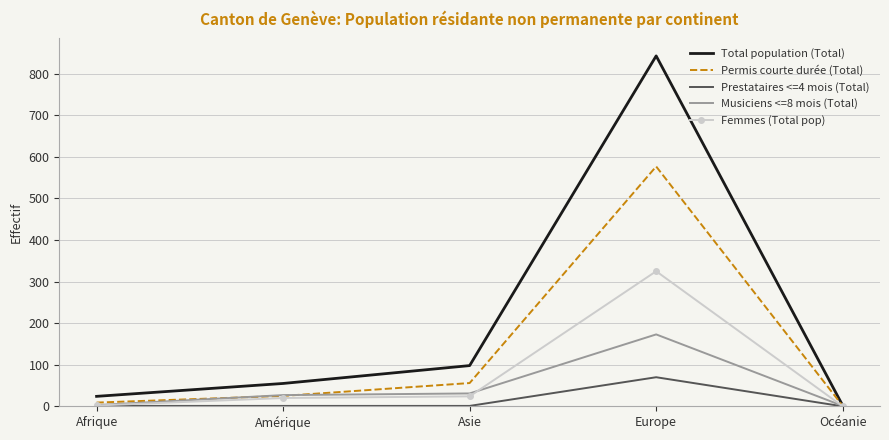

Which series has the largest range (max minus min)?

Total population (Total)